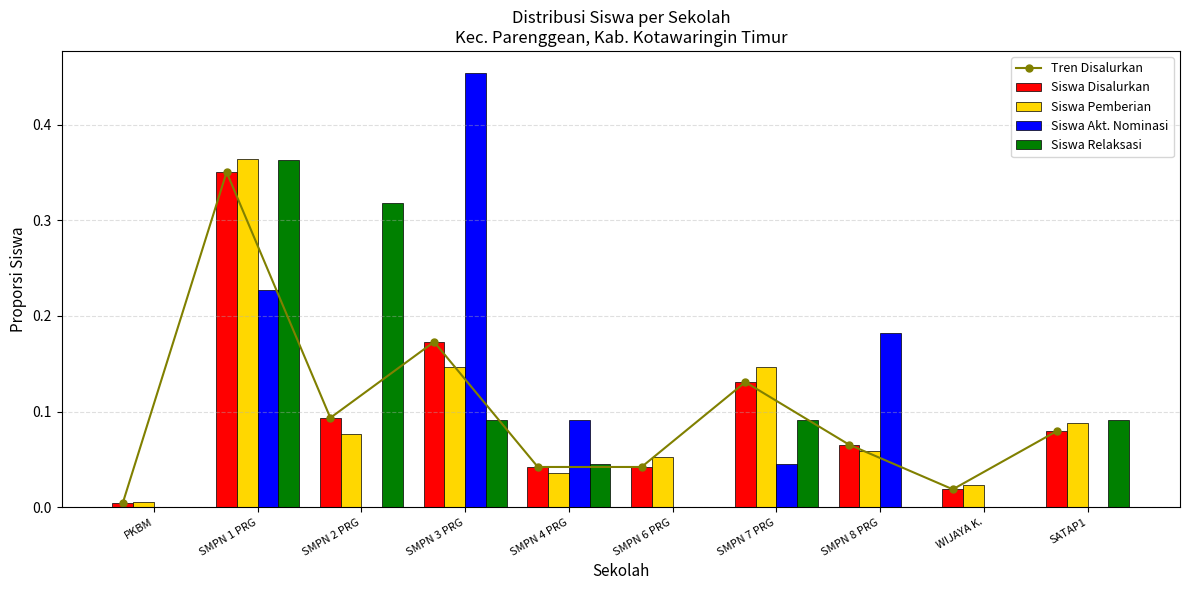

What is the spread (max minus min) of values at SMPN 3 PRG?

0.4